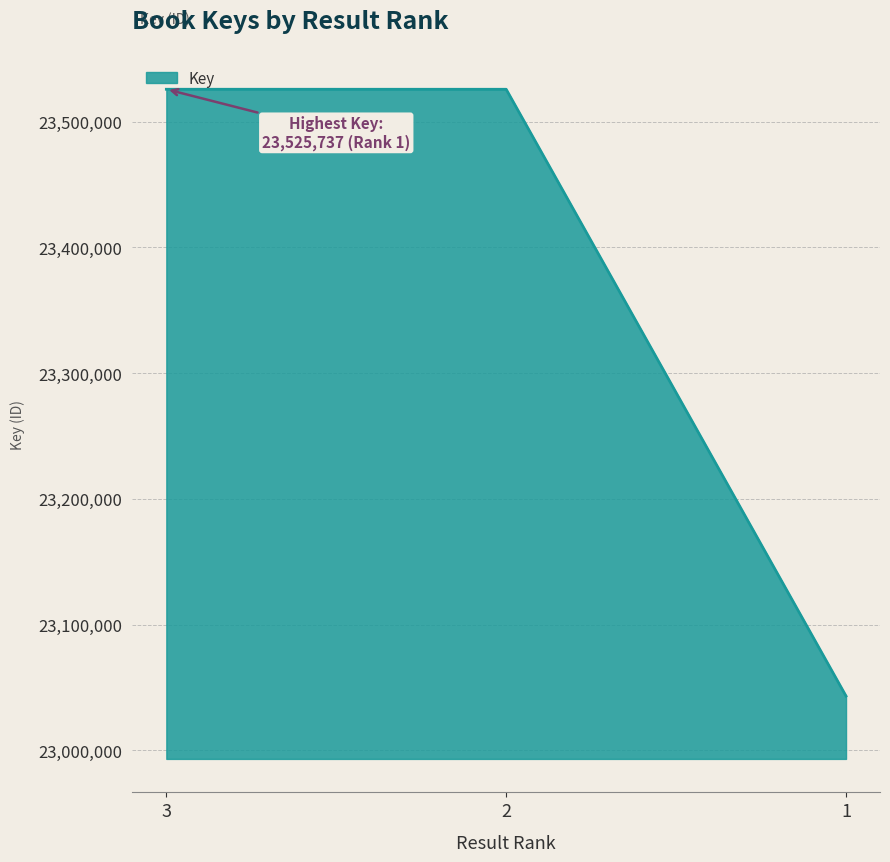

What is the minimum value shown in the chart?

23043195